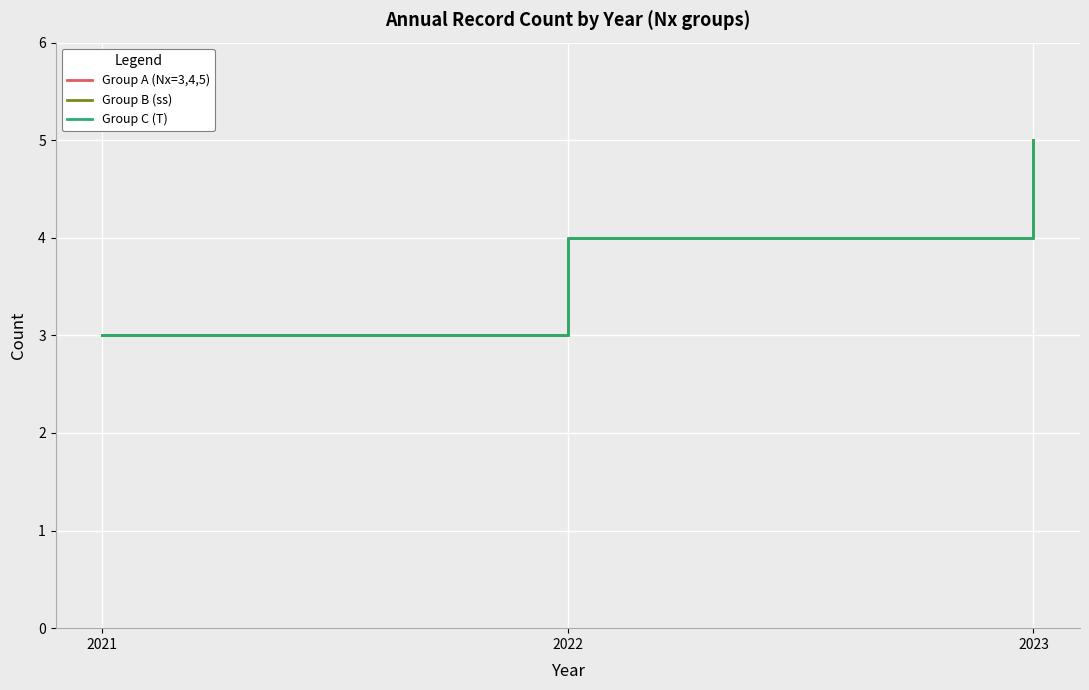

What is the sum of the Group A (Nx=3,4,5) values at 2022 and 2023?

9